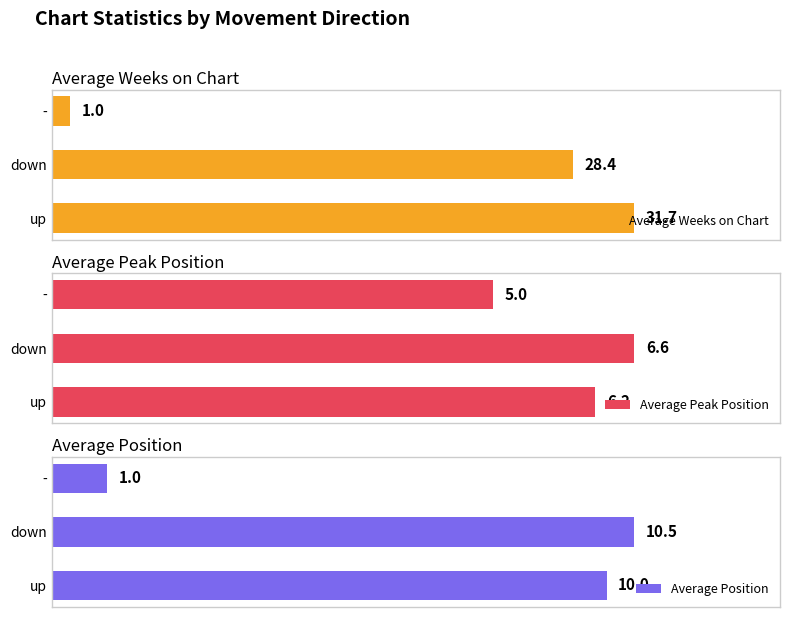

How many data points in Average Peak Position are less than 6?

1